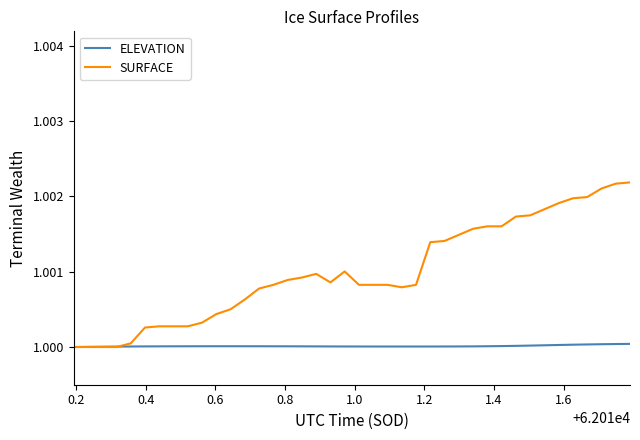

Rank the series by their average value, from lowest to highest.

ELEVATION, SURFACE